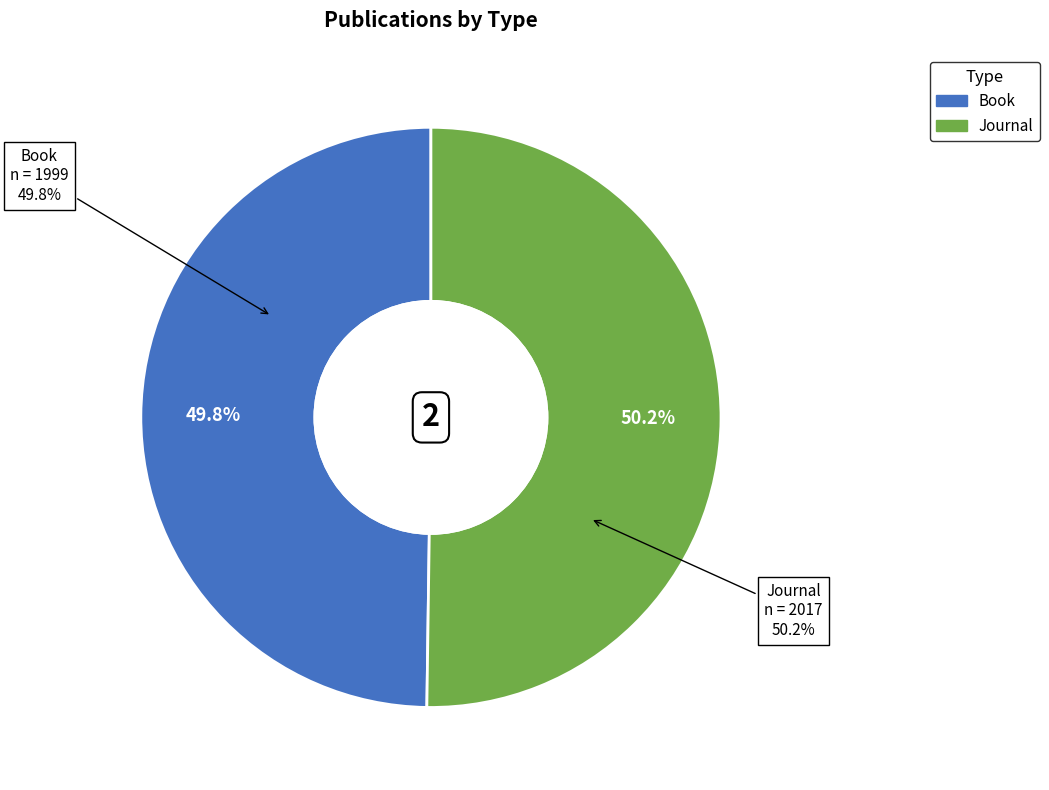

Which has a higher value, Journal or Book?

Journal